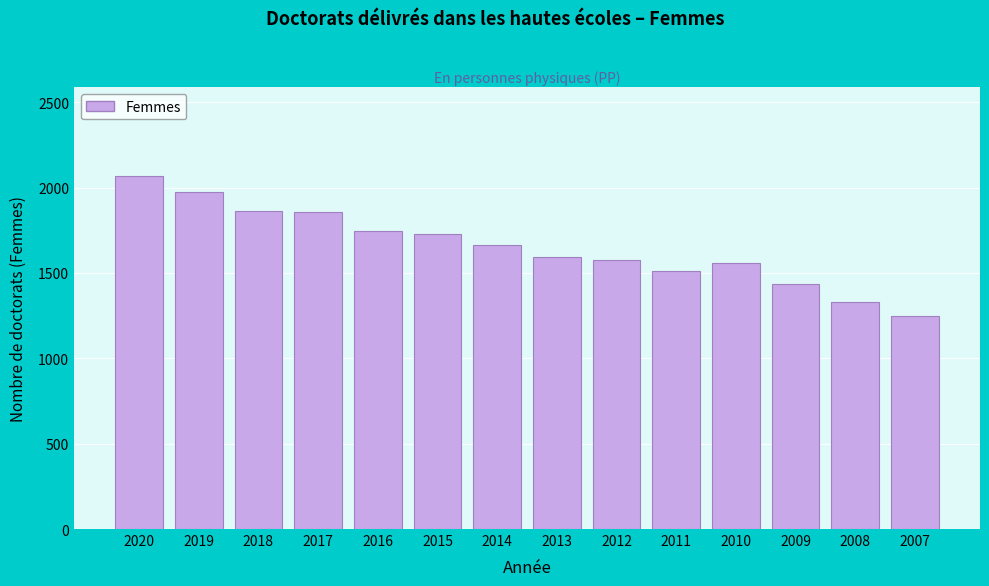

What is the minimum value shown in the chart?

1246